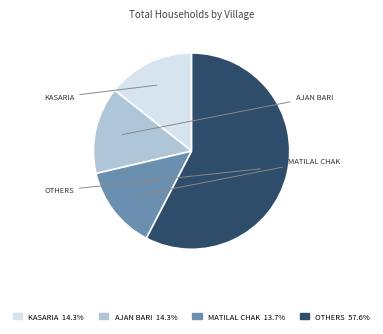

Does any single category account for the majority?

Yes